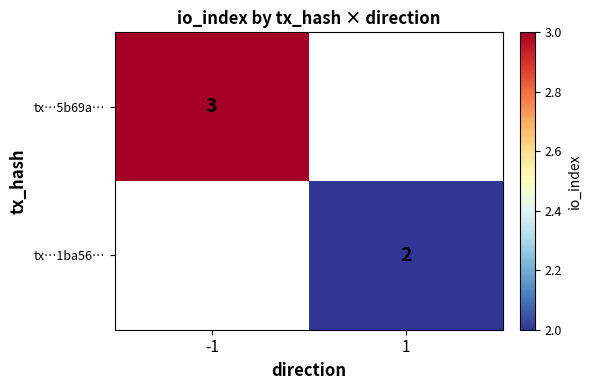

The tx…1ba56… series shows 2 at 1. True or false?

True